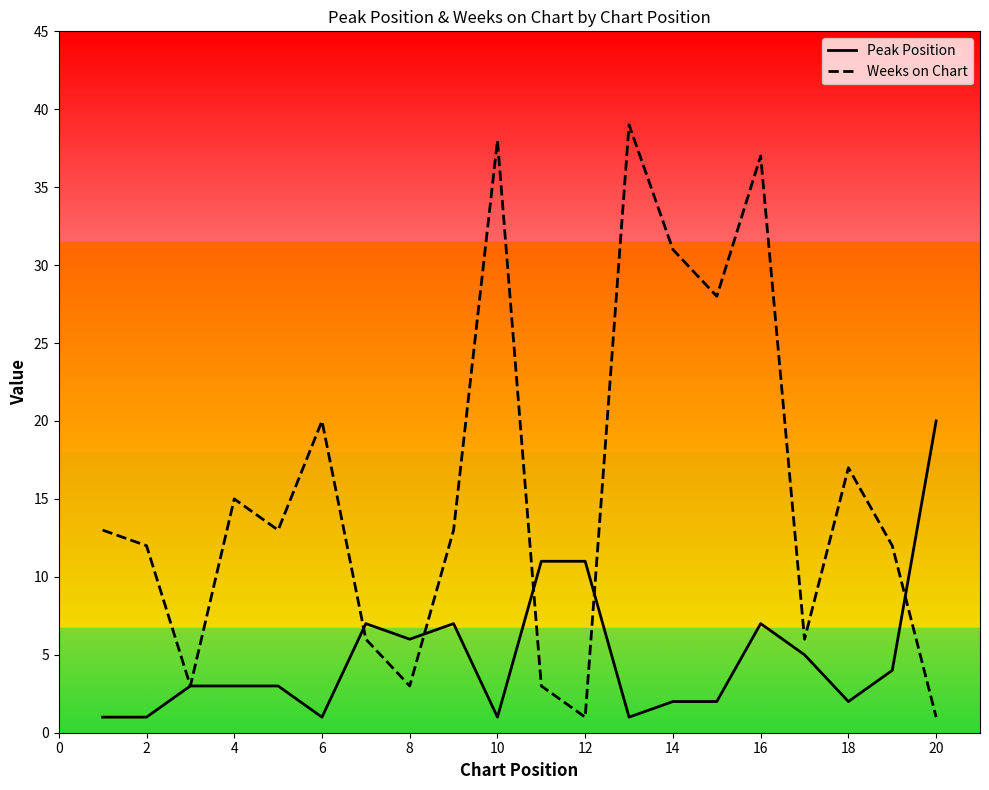

Which series has the largest total across all categories?

Weeks on Chart